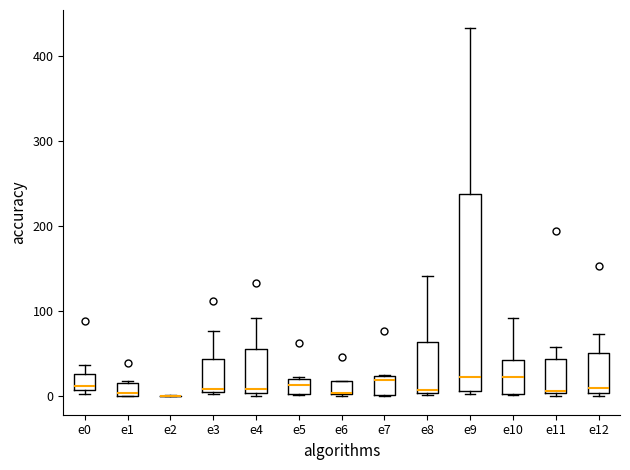

Where is the upper edge of the box for e7 on the y-axis? The values are not printed on the chart, so give them approximately, as read against the axis.

20